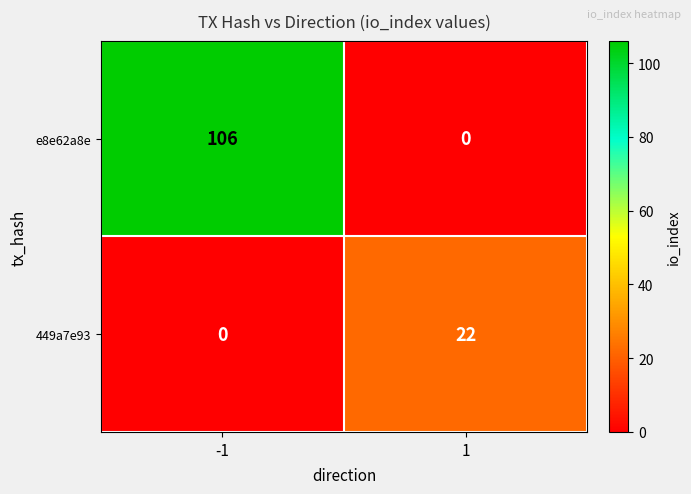

How many series are shown in this chart?

2